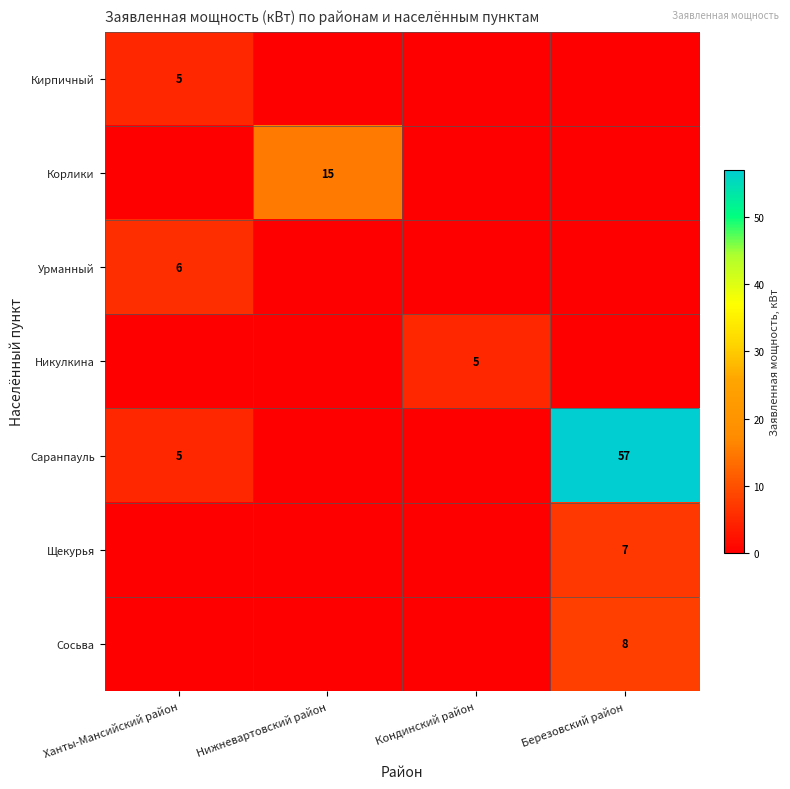

What is the difference between the Саранпауль values at Ханты-Мансийский район and Березовский район?

52